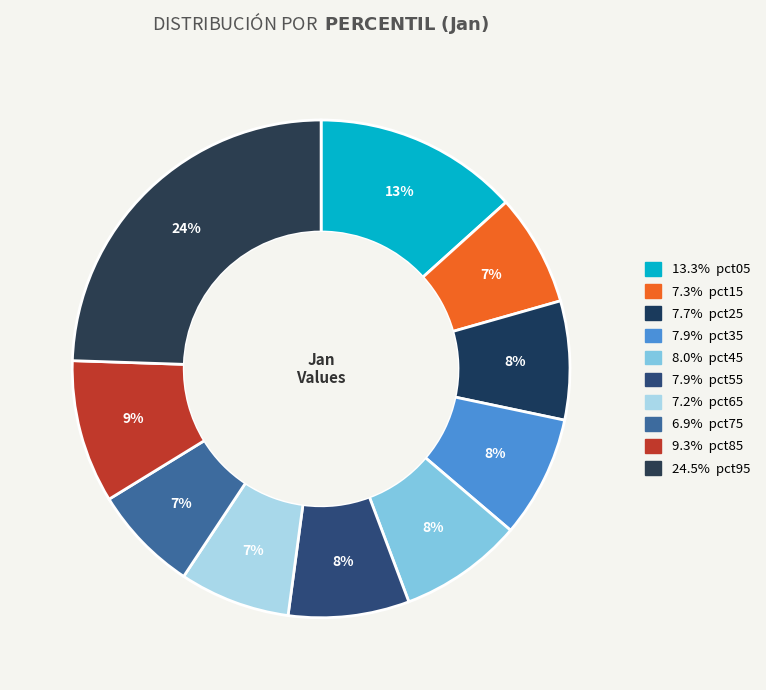

How many slices are in this pie chart?

10